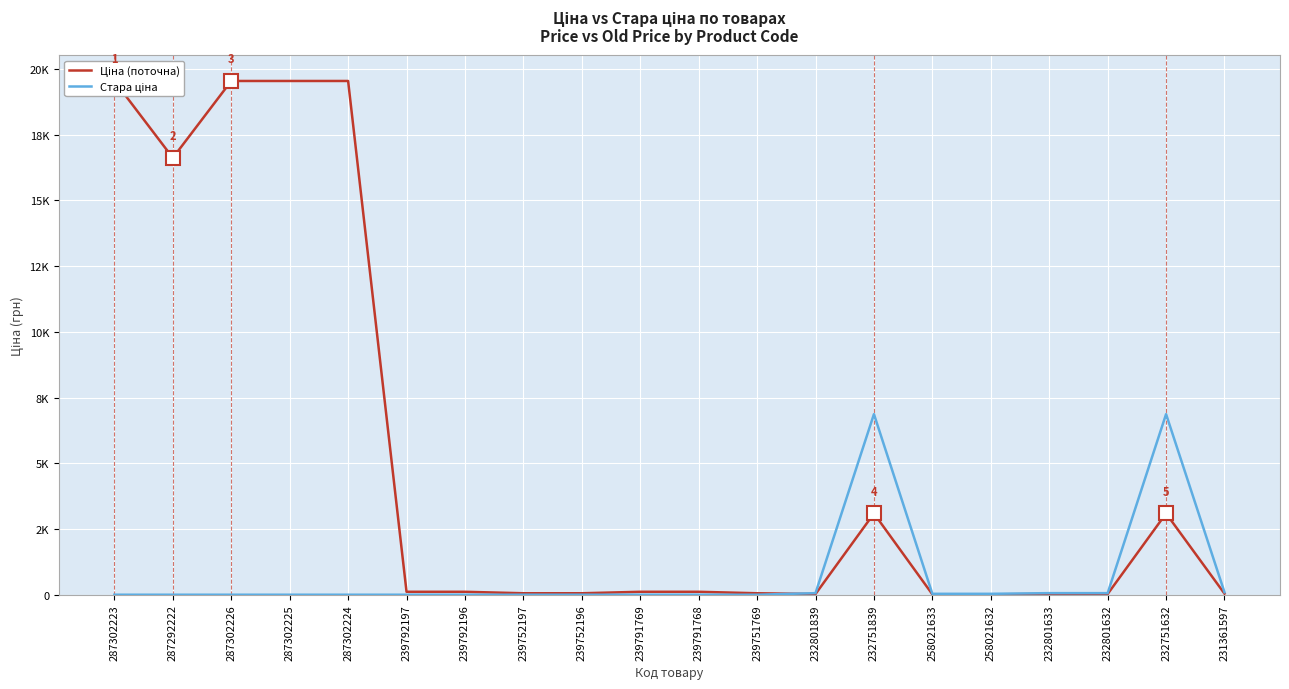

Rank the series by their maximum value, from lowest to highest.

Стара ціна, Ціна (поточна)